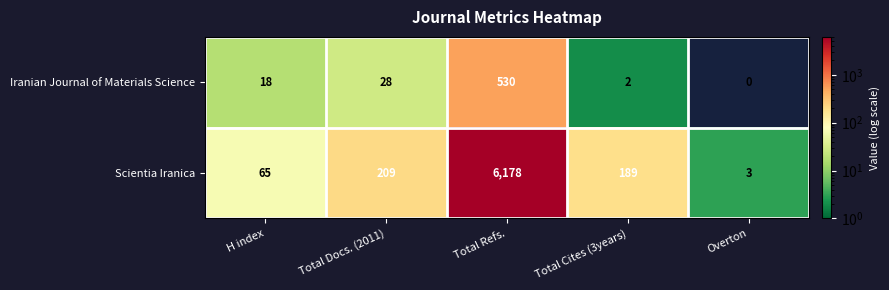

Which series has the largest total across all categories?

Scientia Iranica